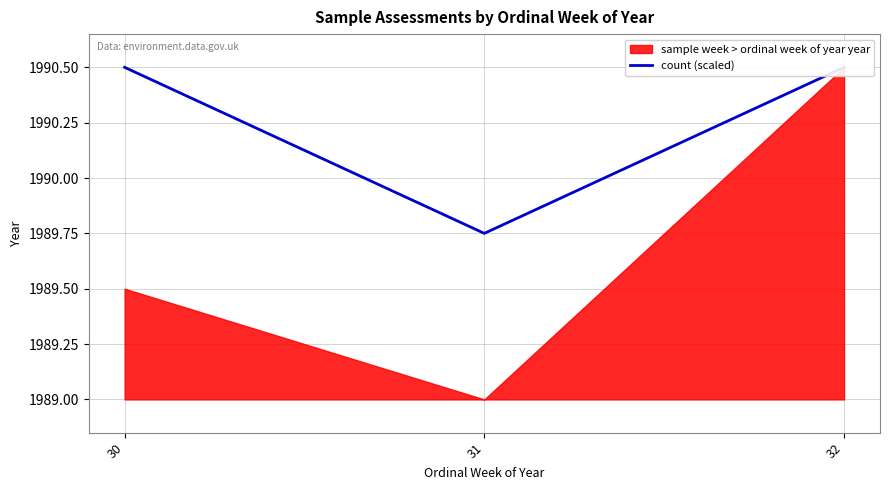

Count the values in the range 1989 to 1990.

1